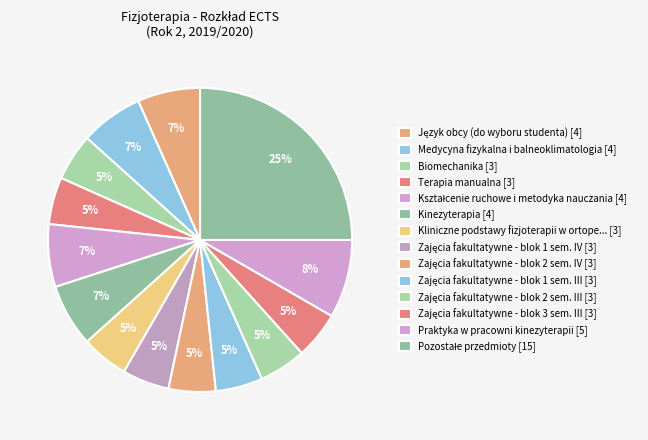

How many slices are in this pie chart?

14